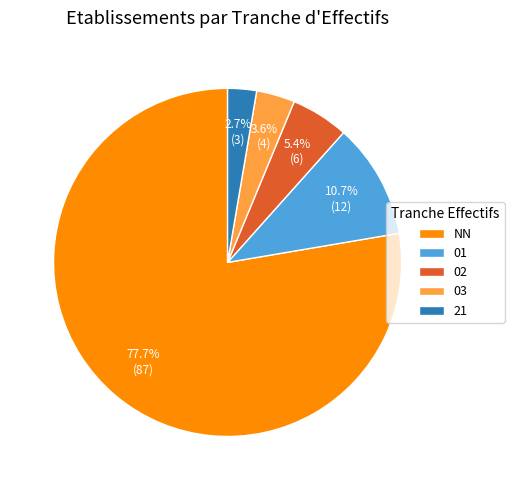

To the nearest percent, what portion does 01 represent?

11%